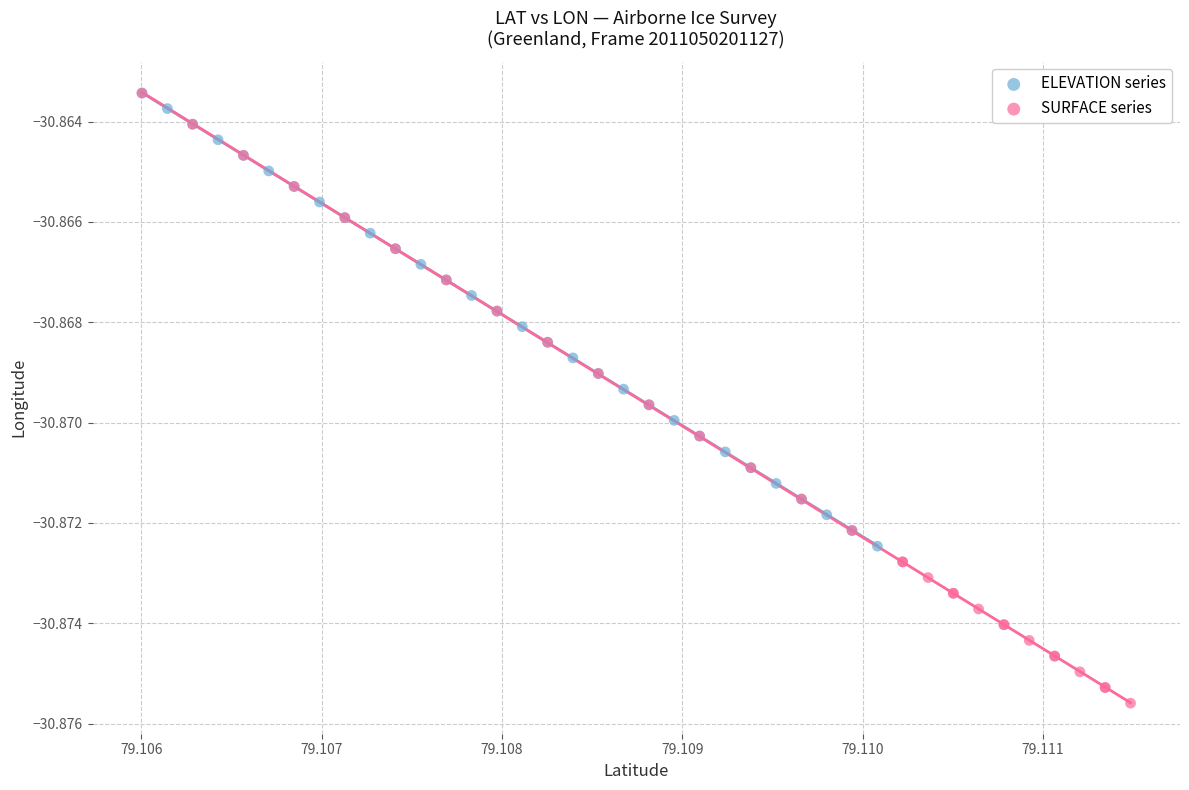

Which series reaches the minimum Y coordinate?

SURFACE series